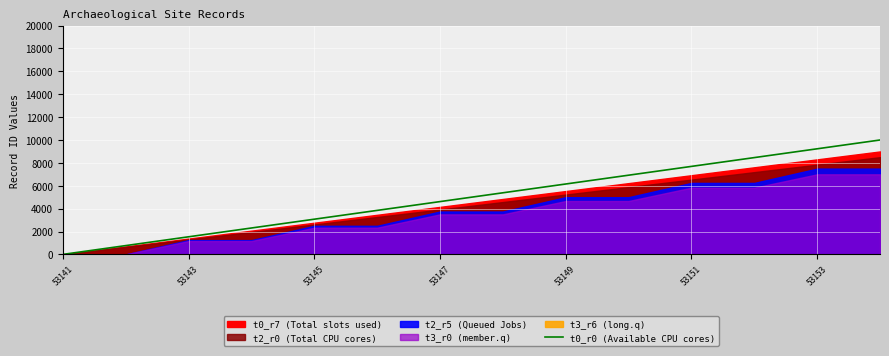

True or false: the data has more than 2 interior local peaks.

False